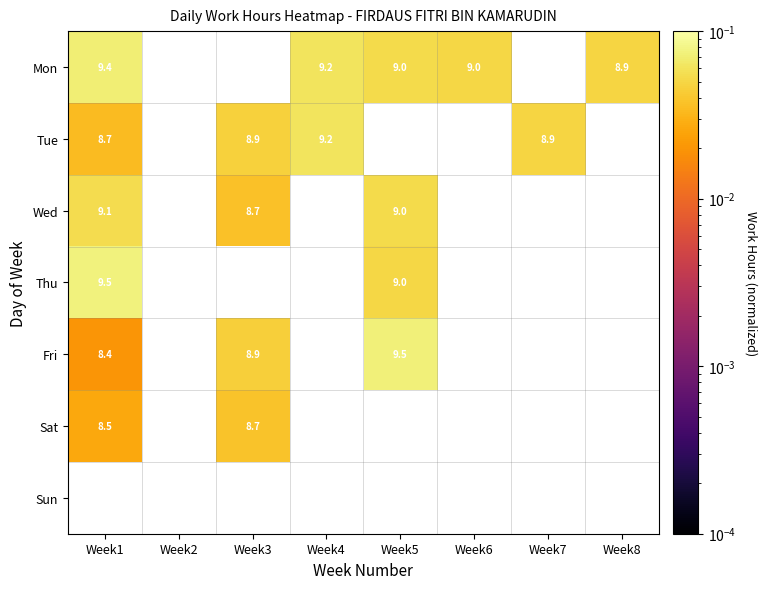

Which series has the largest range (max minus min)?

Fri